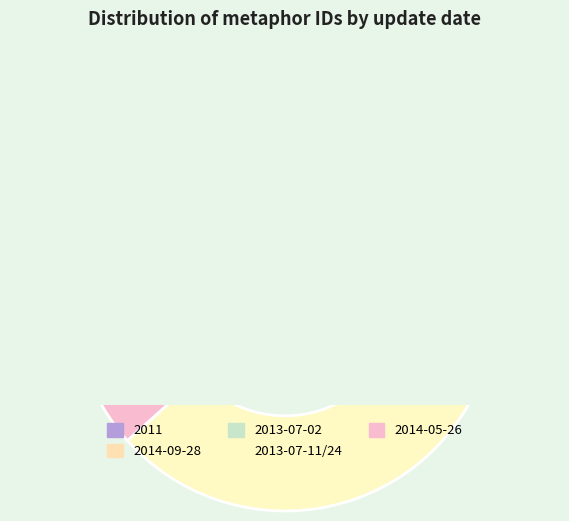

What is the total percentage of 2014-09-28 and 2013-07-02 d?

20.1%